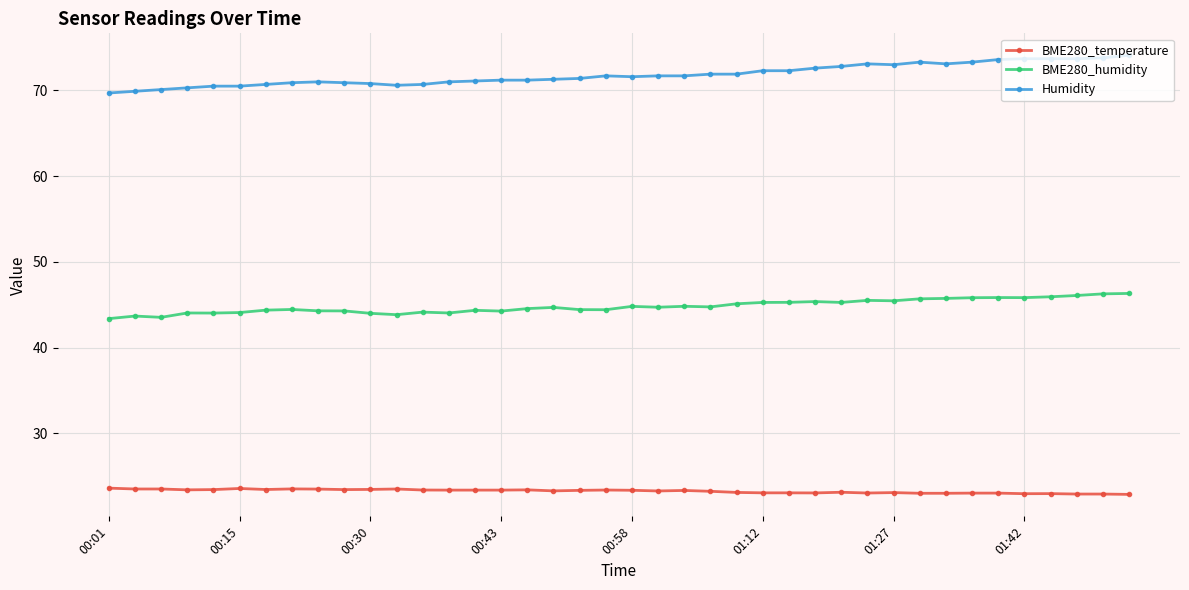

List the series in order of their overall mean, lowest first.

BME280_temperature, BME280_humidity, Humidity